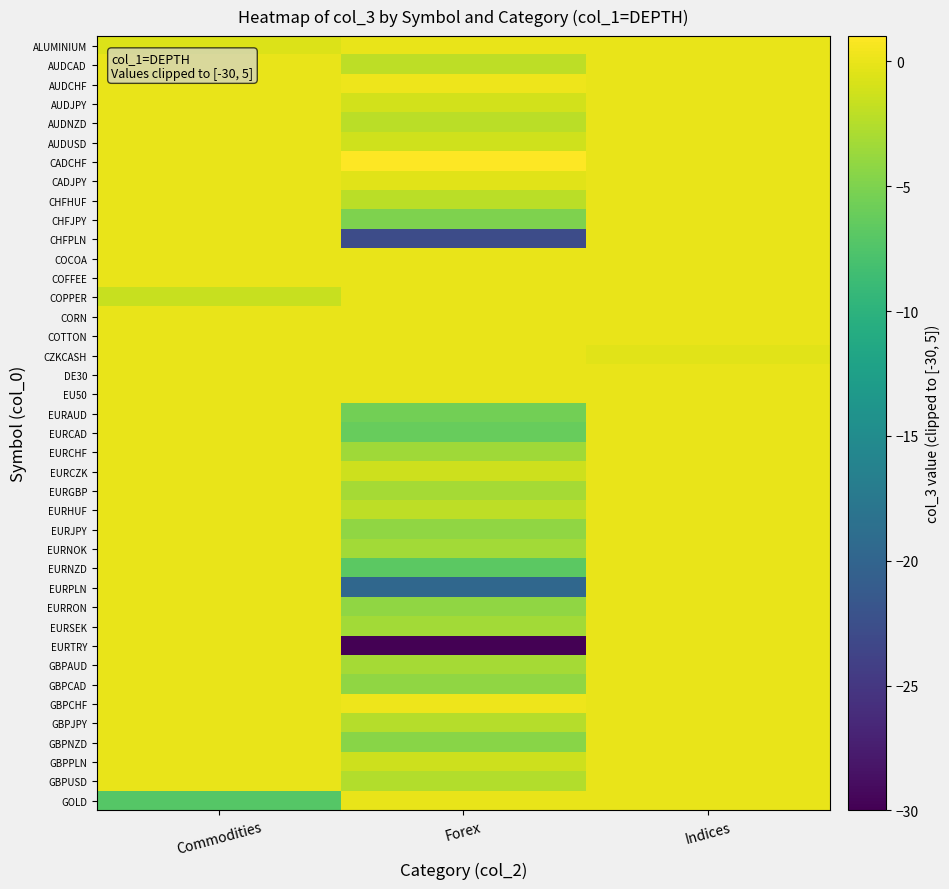

Which series has the largest range (max minus min)?

EURTRY